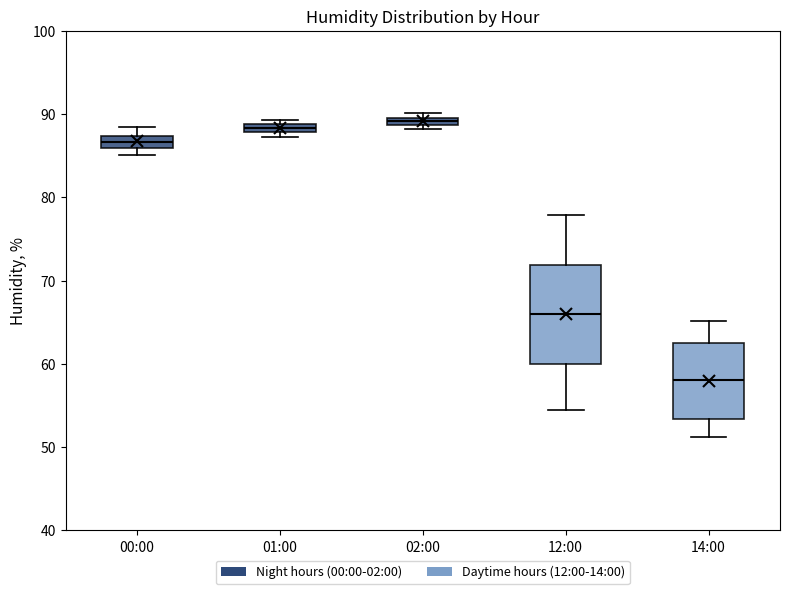

Where does the lower whisker of the box for 14:00 end on the y-axis? The values are not printed on the chart, so give them approximately, as read against the axis.

51